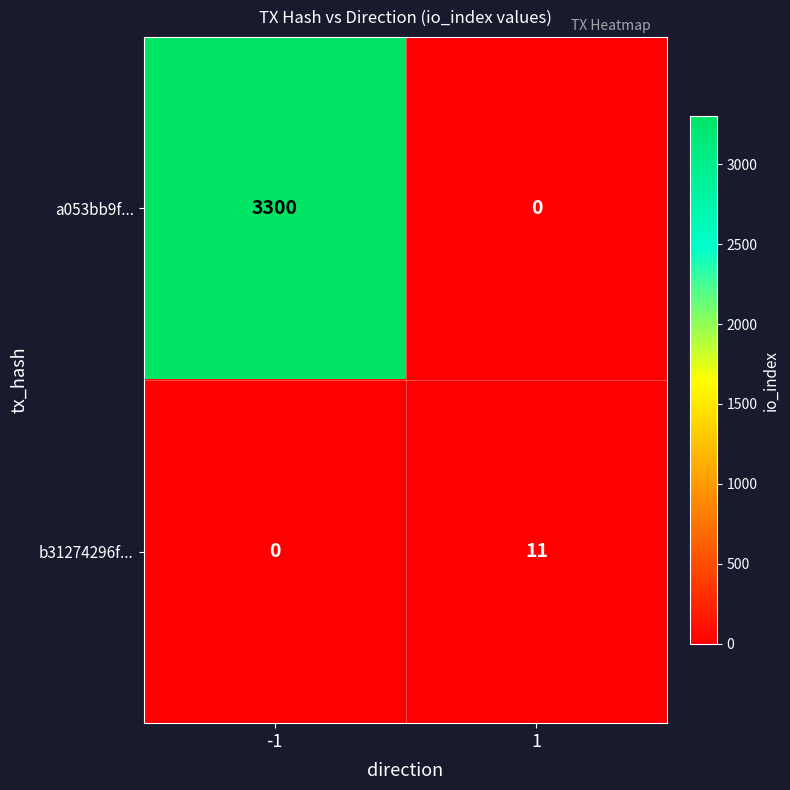

Rank the series by their average value, from highest to lowest.

a053bb9f..., b31274296f...